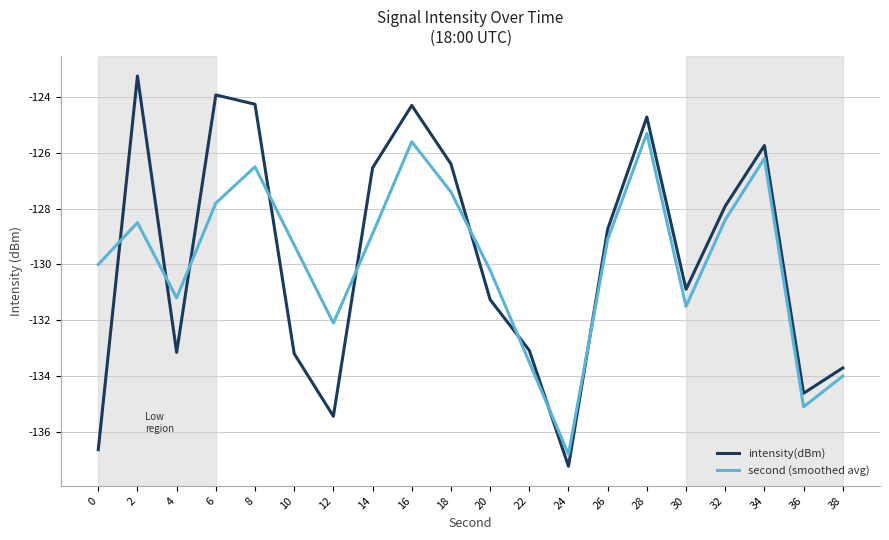

True or false: second (smoothed avg) has more than 0 points higher than both neighbors.

True